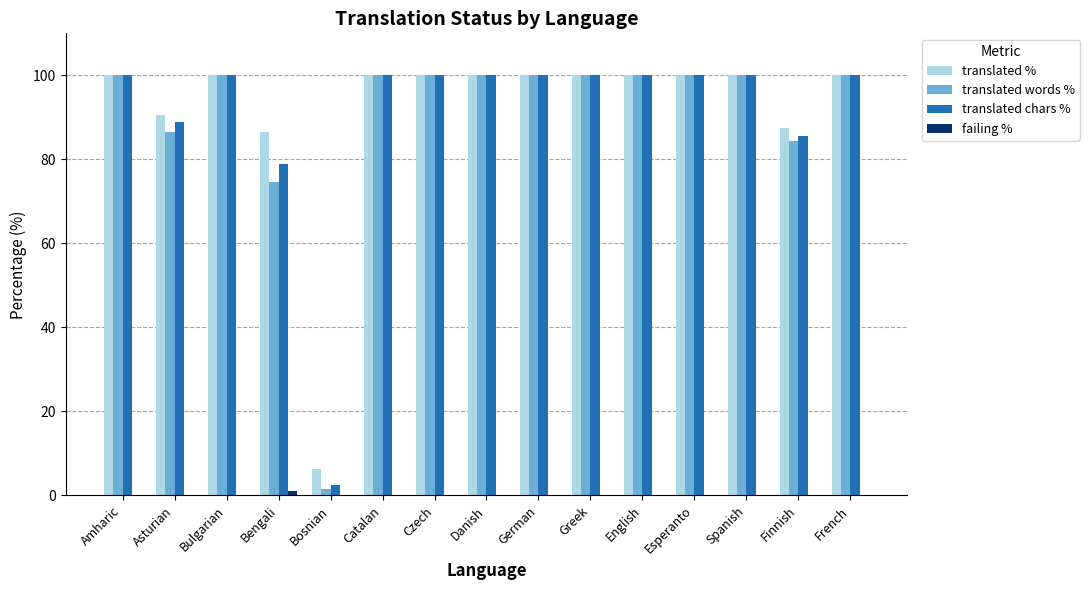

What is the approximate value of translated words % at German?

100.0